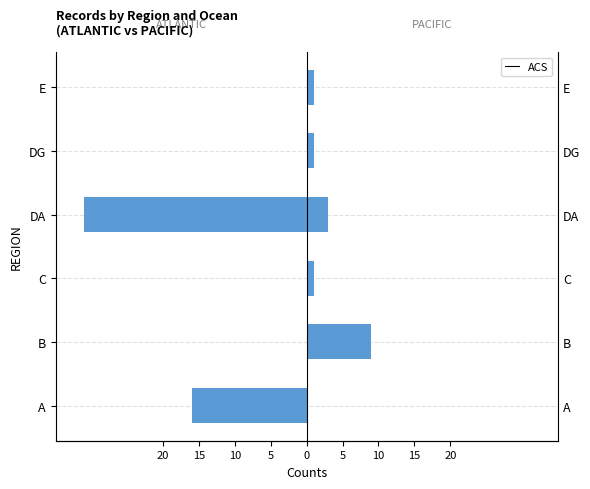

What is the average value?

-8